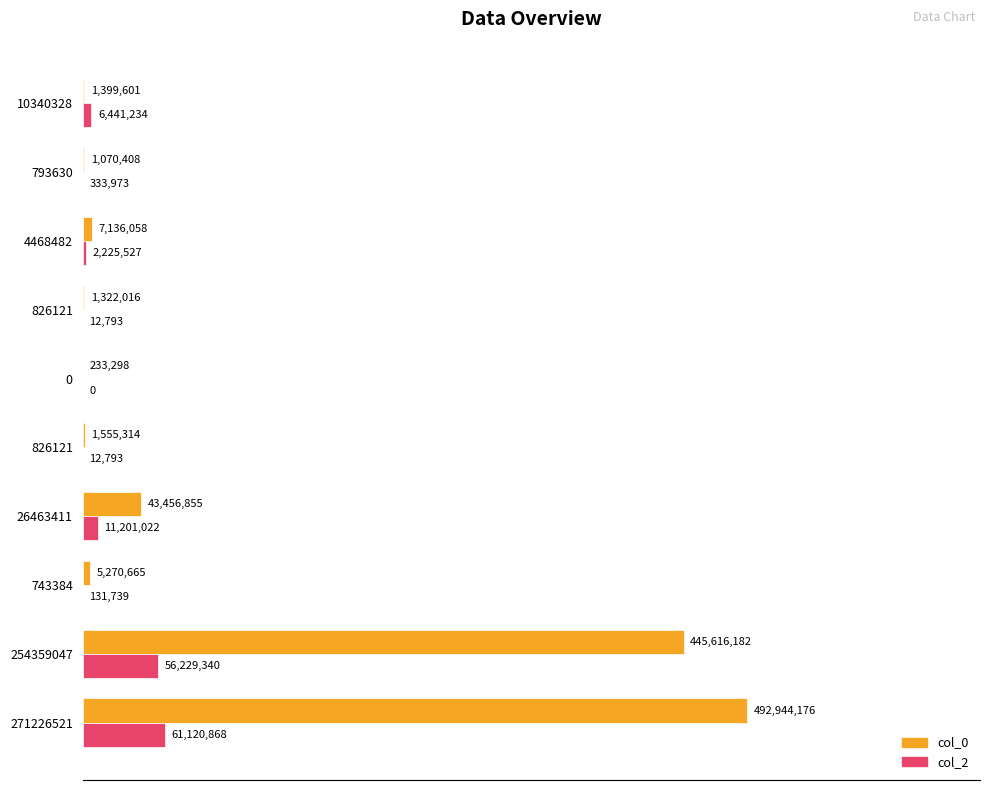

What are all the series names shown in the legend?

col_0, col_2